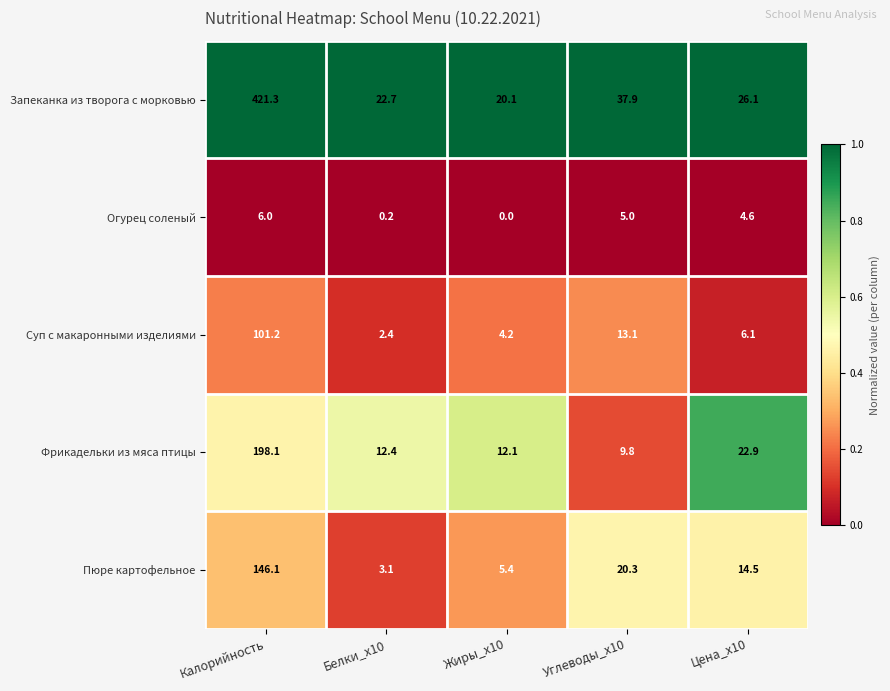

At which label is Фрикадельки из мяса птицы closest to 103?

Цена_х10